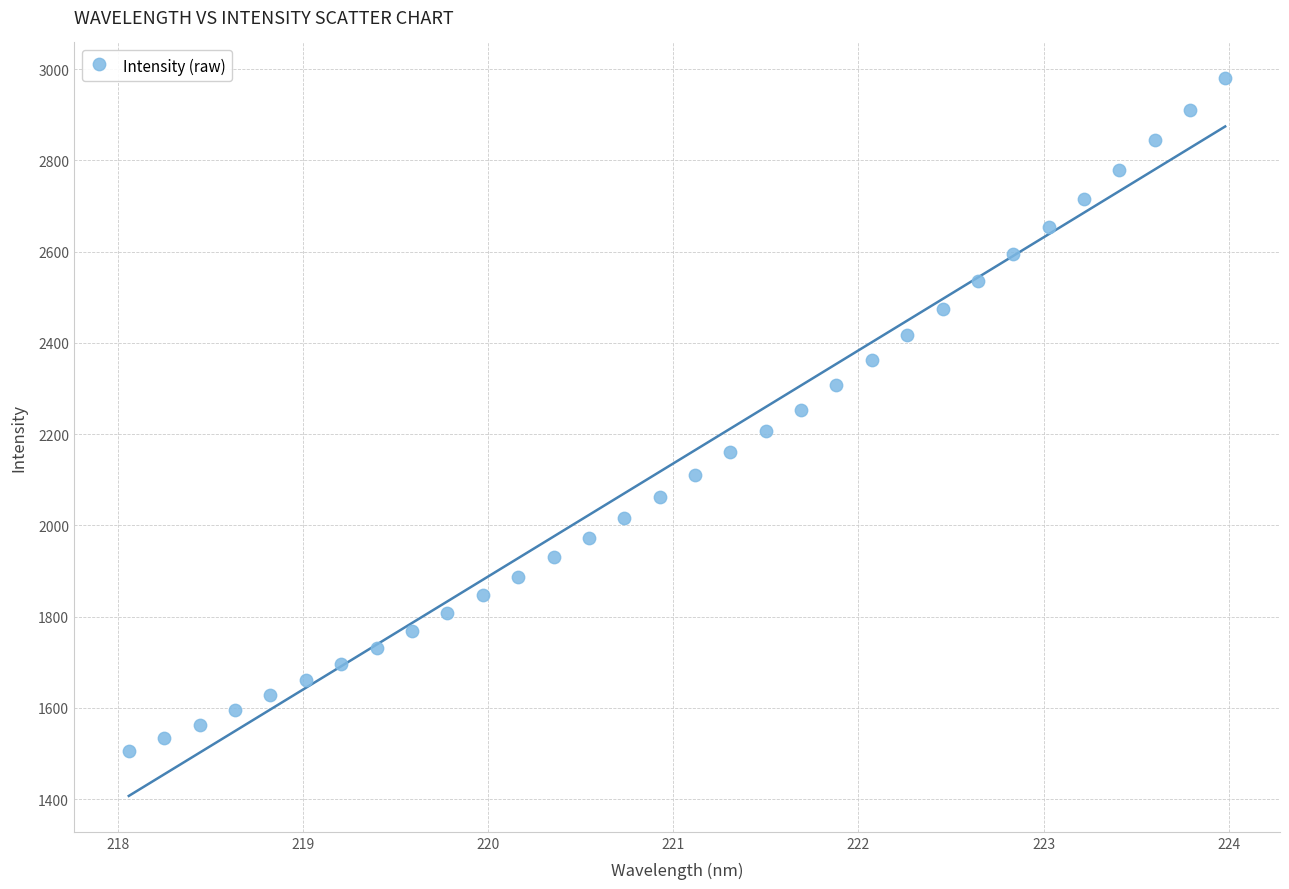

What is the range of X values (max minus min)?

5.9